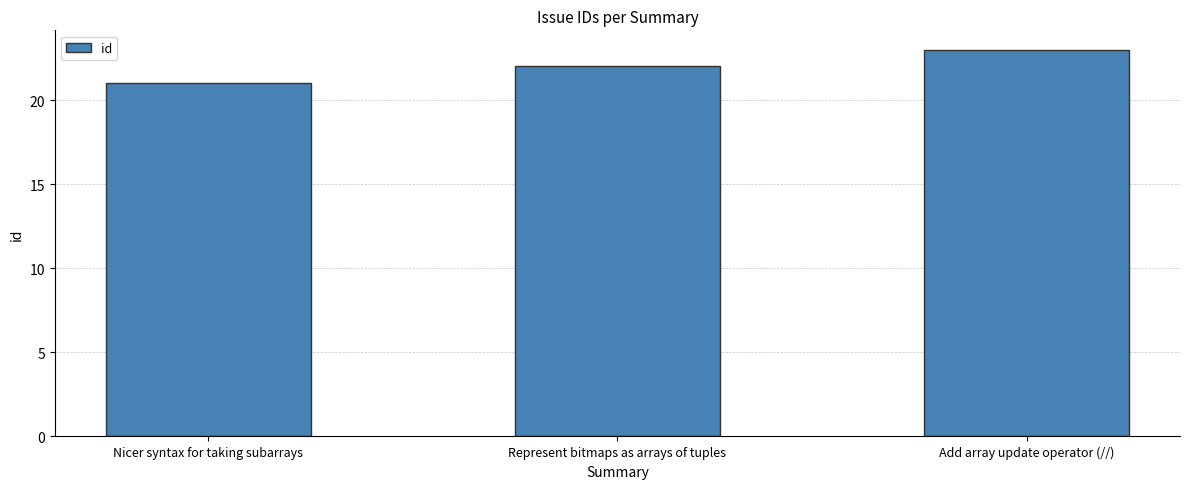

What is the change in value from Represent bitmaps as arrays of tuples to Add array update operator (//)?

+1